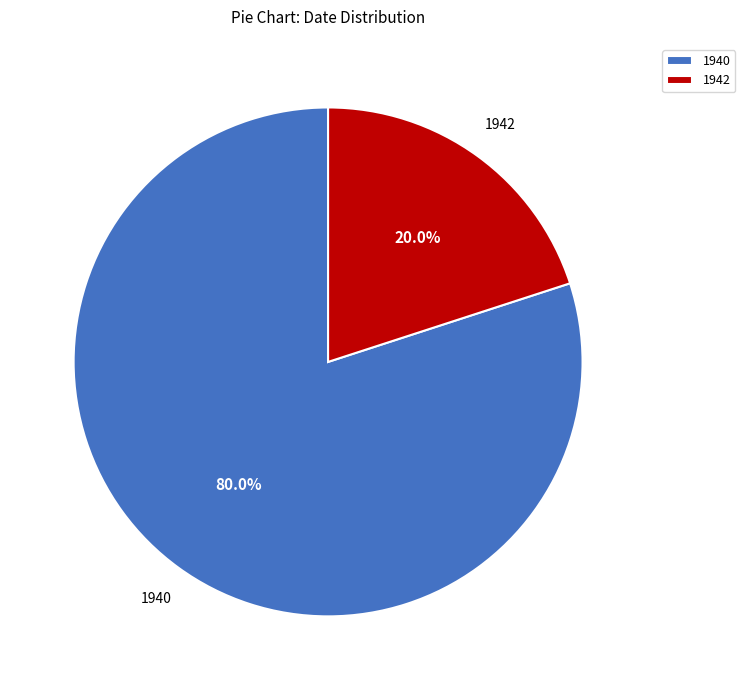

Which category has the smallest portion of the pie?

1942